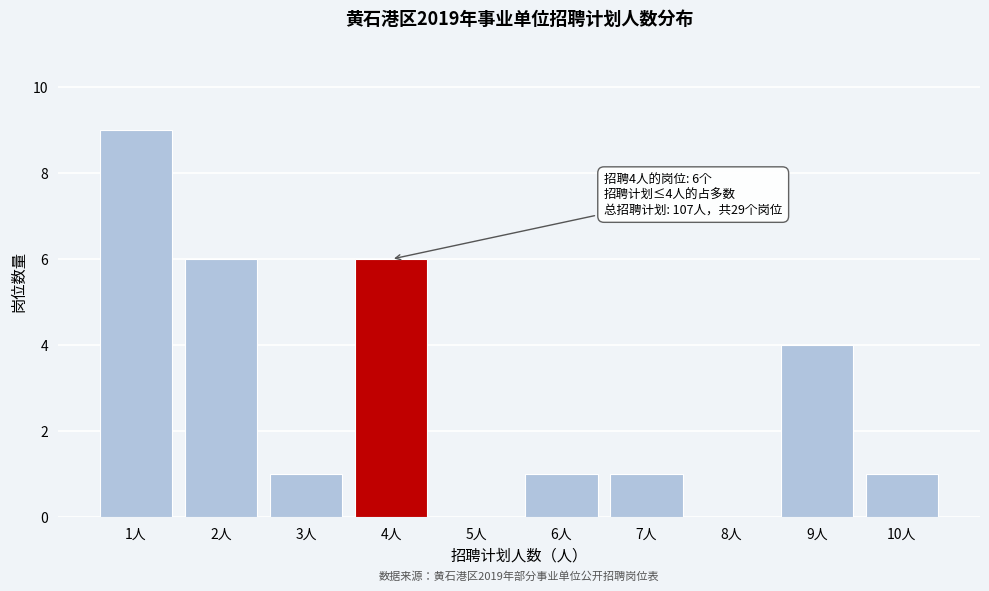

Reading left to right, extract all data points from this chart.

1人=9	2人=6	3人=1	4人=6	5人=0	6人=1	7人=1	8人=0	9人=4	10人=1